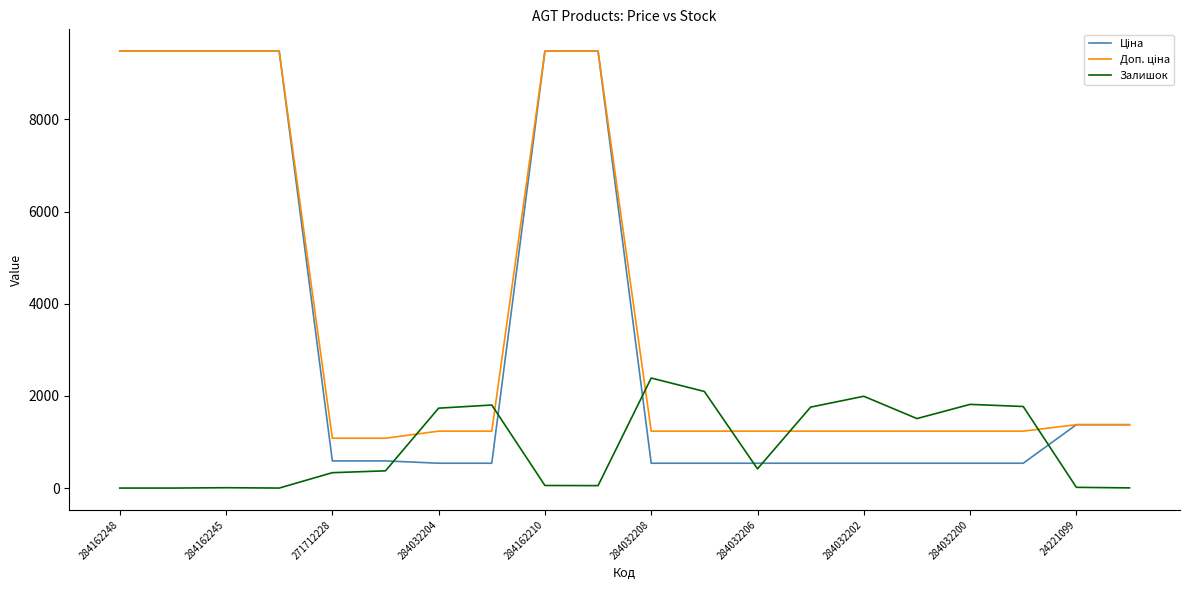

What is the maximum value for Залишок?

2388.0